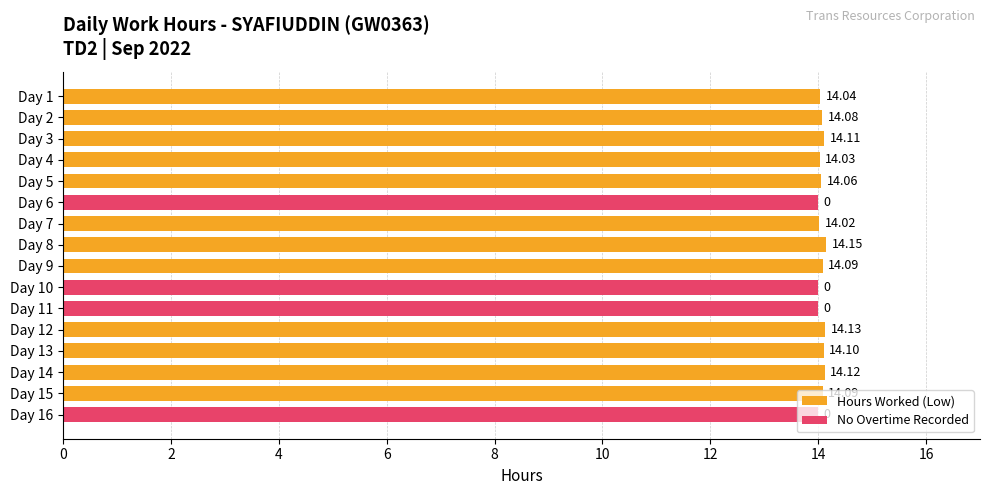

Which series has the largest total across all categories?

Hours Worked (Low)